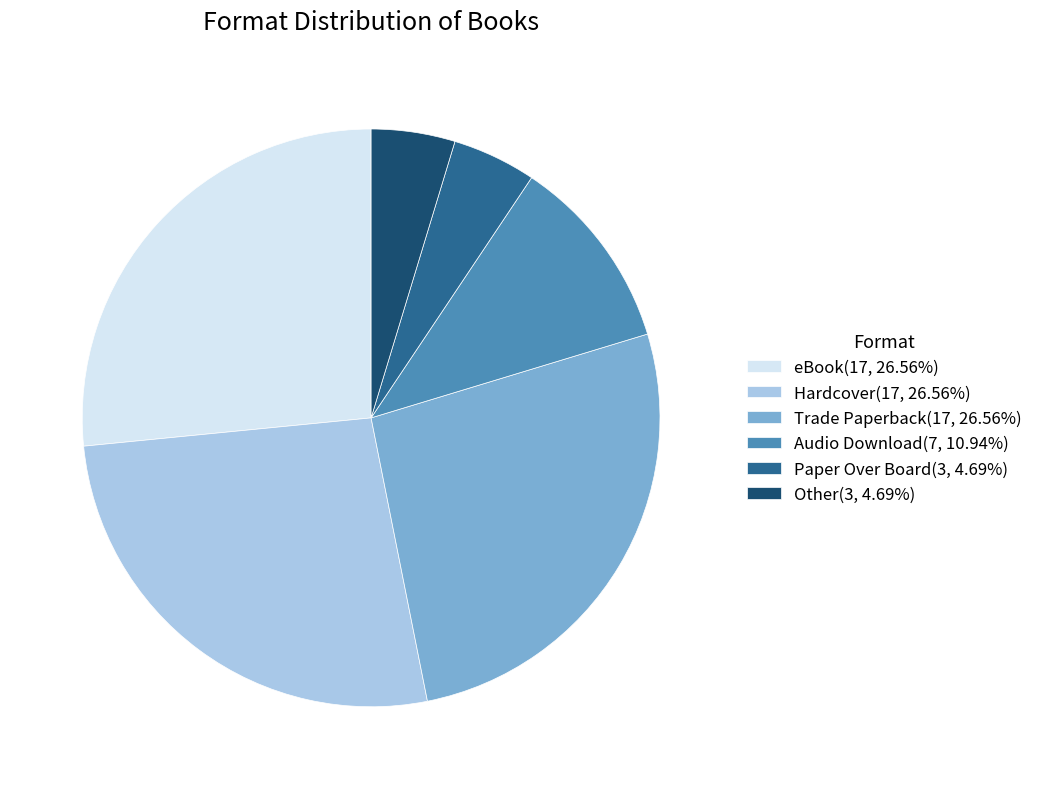

Is the sum of Trade Paperback(17, 26.56%) and eBook(17, 26.56%) greater than half?

Yes